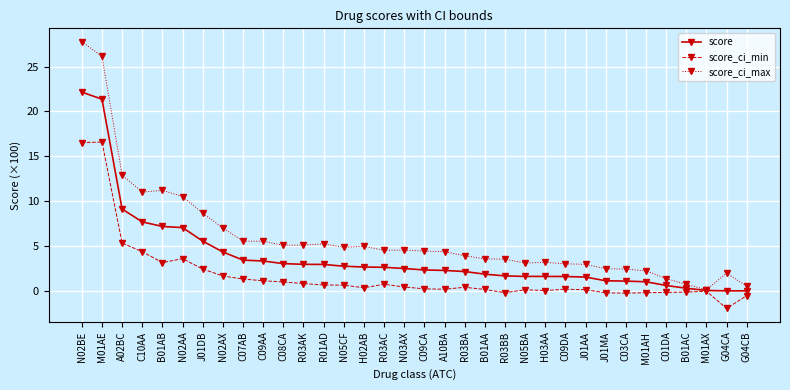

What is the value of the score_ci_min point at the 26th from the left?

0.1